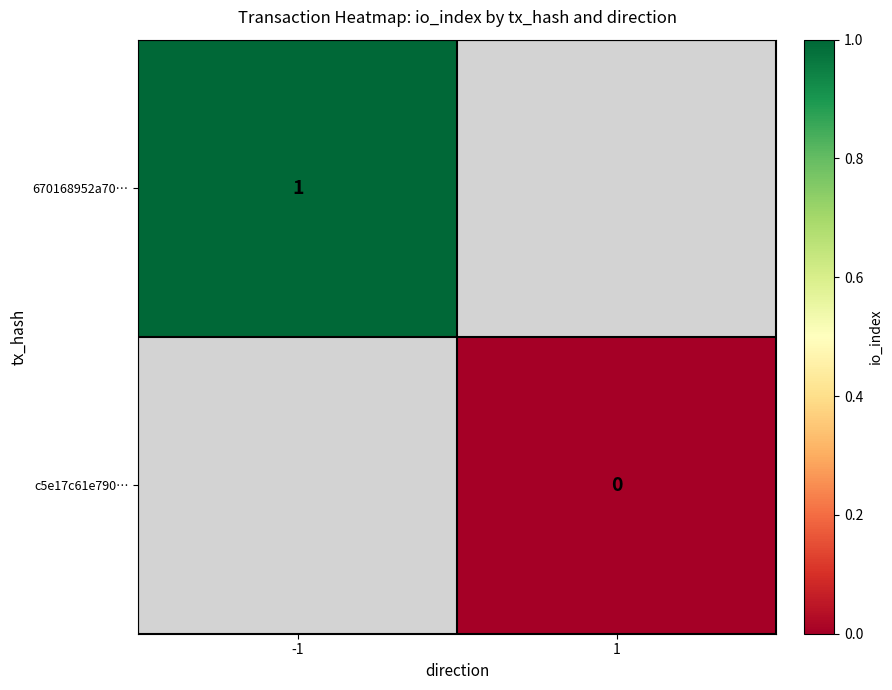

Which label corresponds to the smallest value in the chart?

1